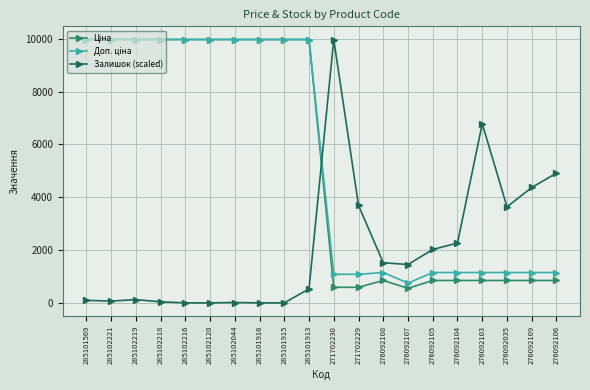

True or false: Залишок (scaled) has more than 1 interior local peaks.

True